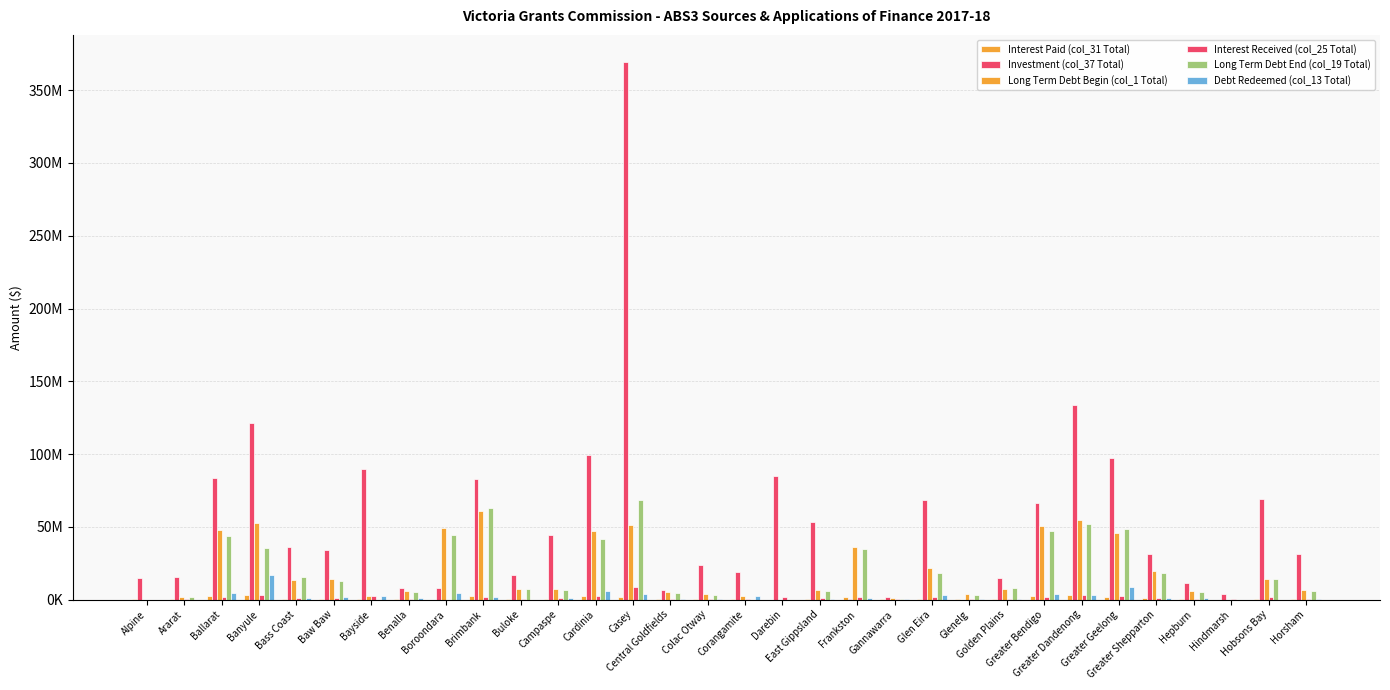

Are the bars horizontal?

No